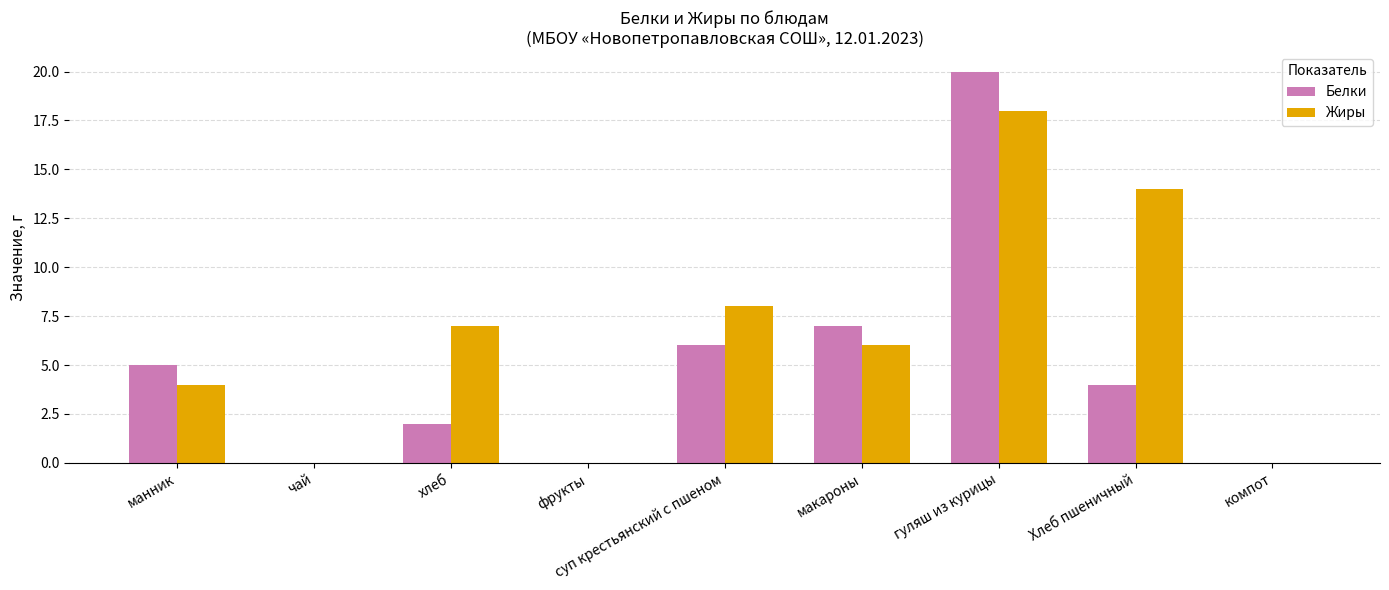

At which category is the sum across all series the highest?

гуляш из курицы